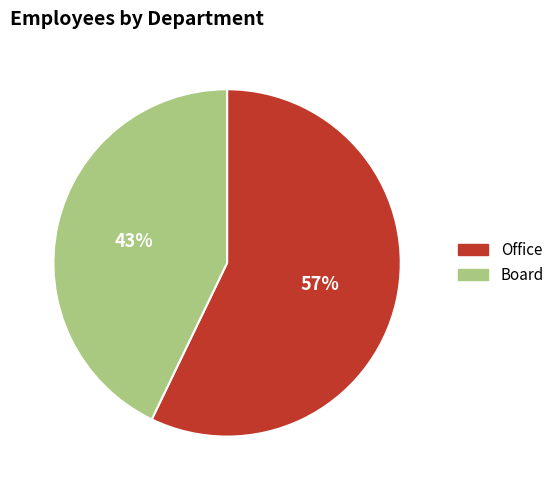

How many slices are in this pie chart?

2